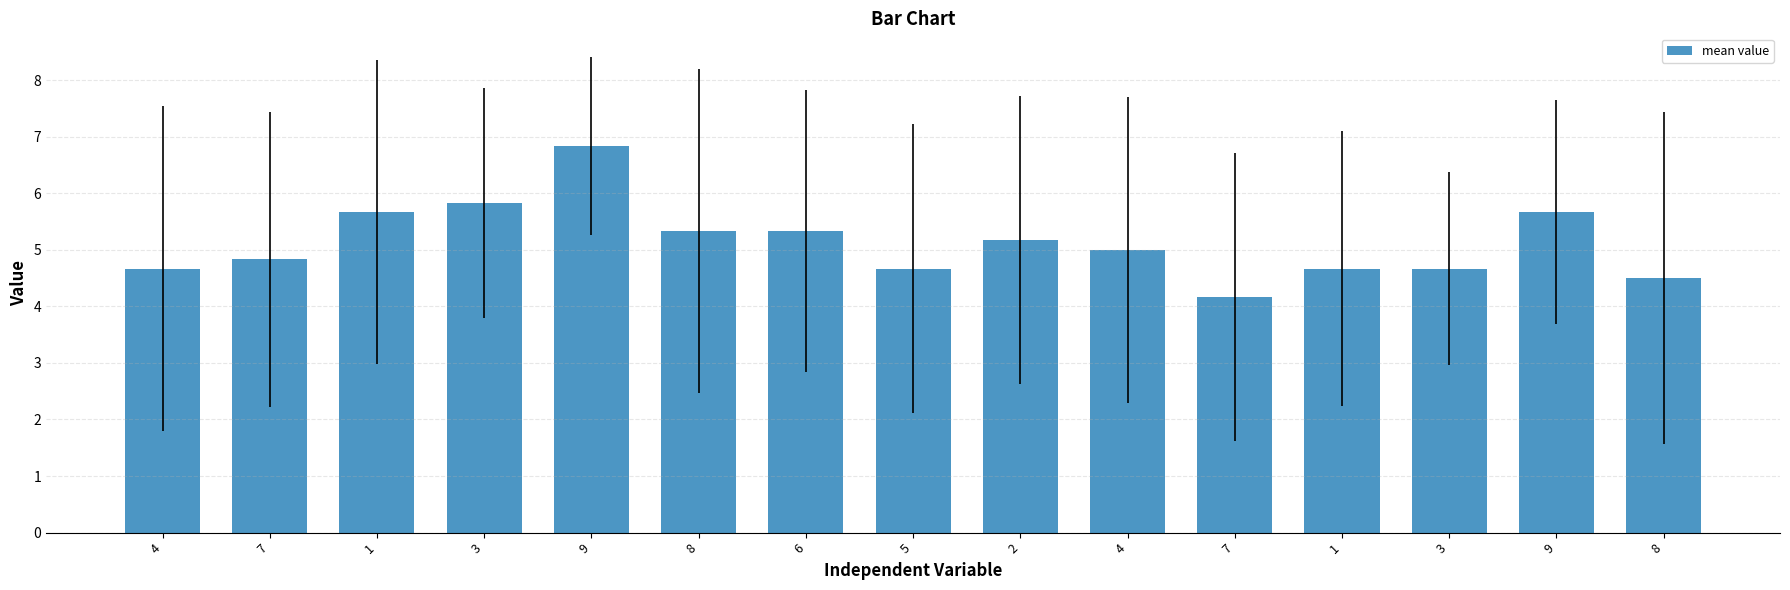

The chart shows a value of 2.1 at 6. True or false?

False